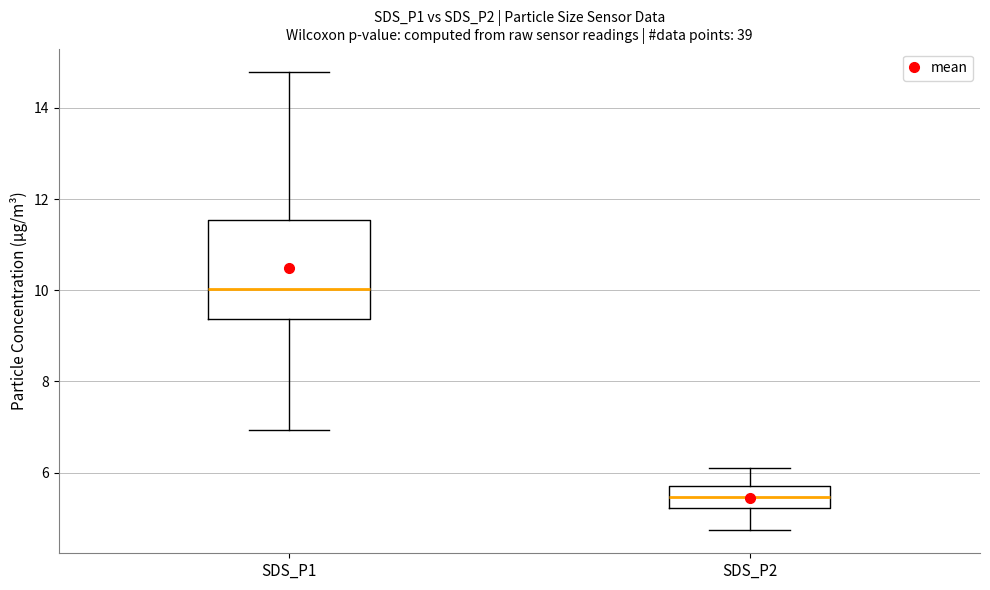

Reading left to right, read every box against the y-axis: the position of its median line, the range the box covers, and the ends of its whiskers. The values are not printed on the chart, so give them approximately, as read against the axis.

SDS_P1: median 10.0, box 9.4 to 11.6, whiskers 7.0 to 14.8
SDS_P2: median 5.4, box 5.2 to 5.8, whiskers 4.8 to 6.2